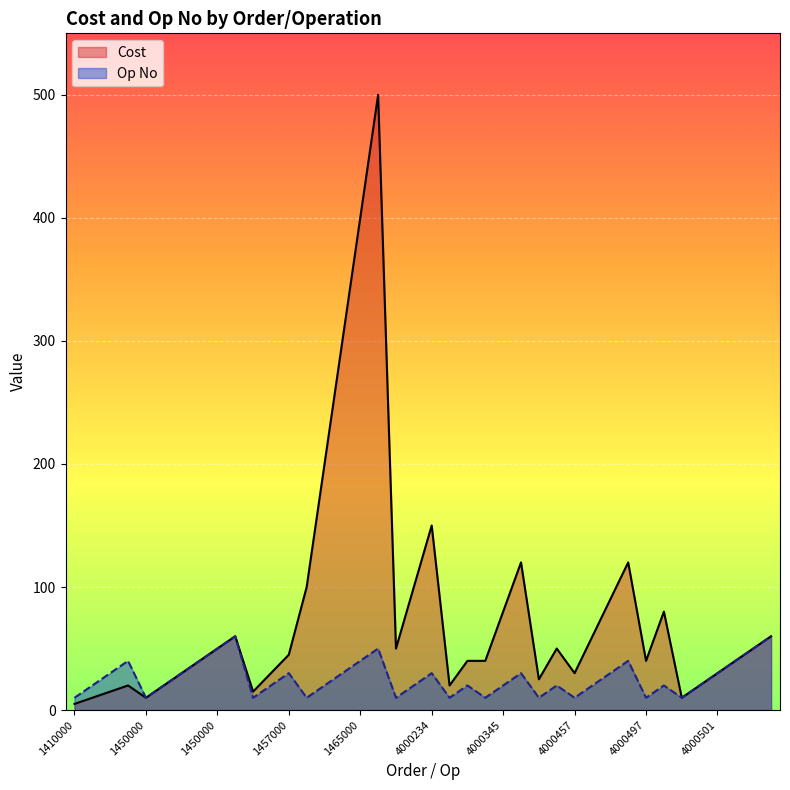

How many data points in Op No are above 20?

18